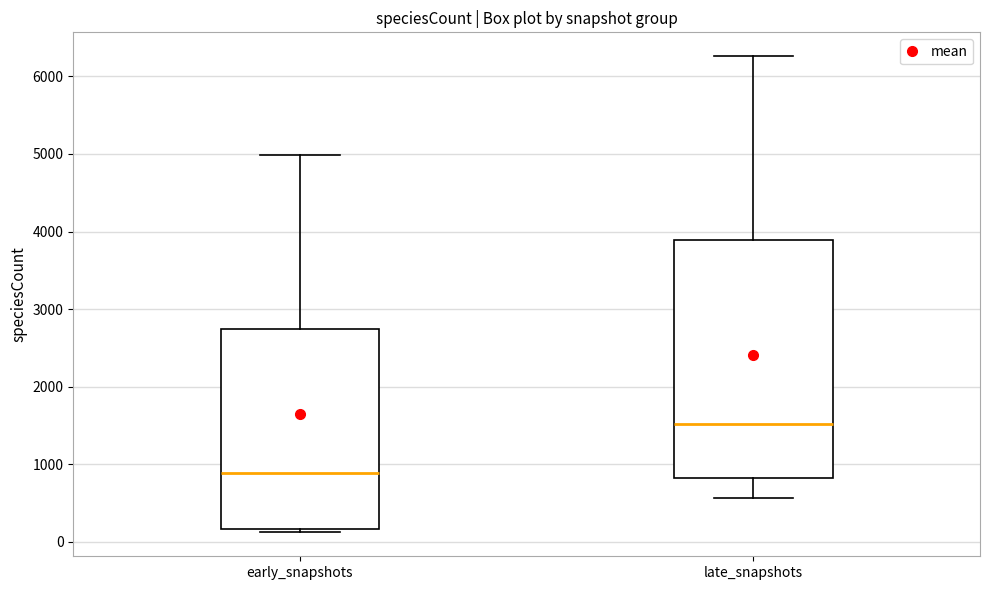

Which box has the lowest median line?

early_snapshots